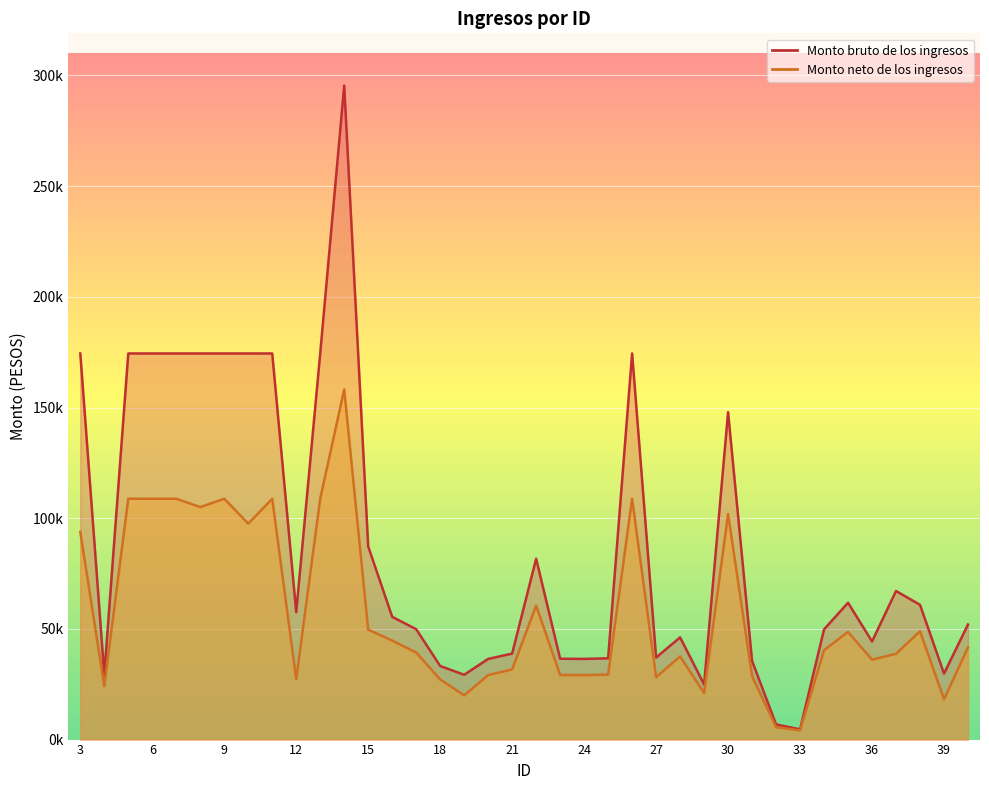

Between 9 and 19, which series saw the biggest shift?

Monto bruto de los ingresos